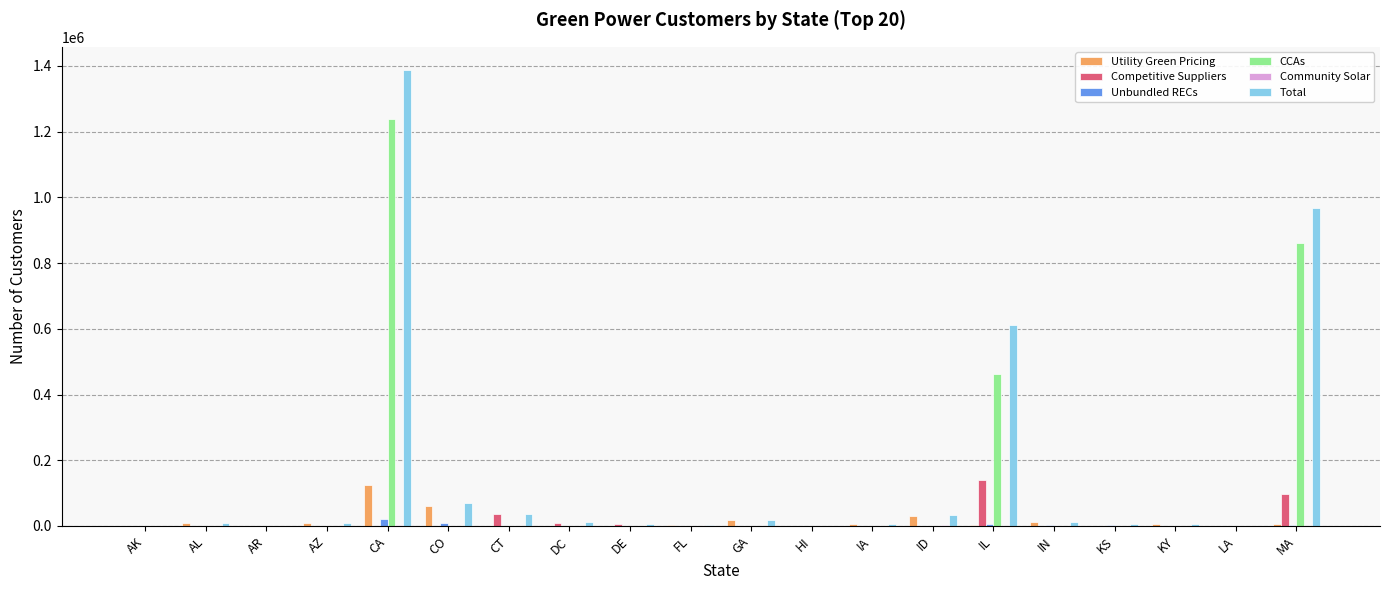

Is it true that Total equals 33135 at ID?

True